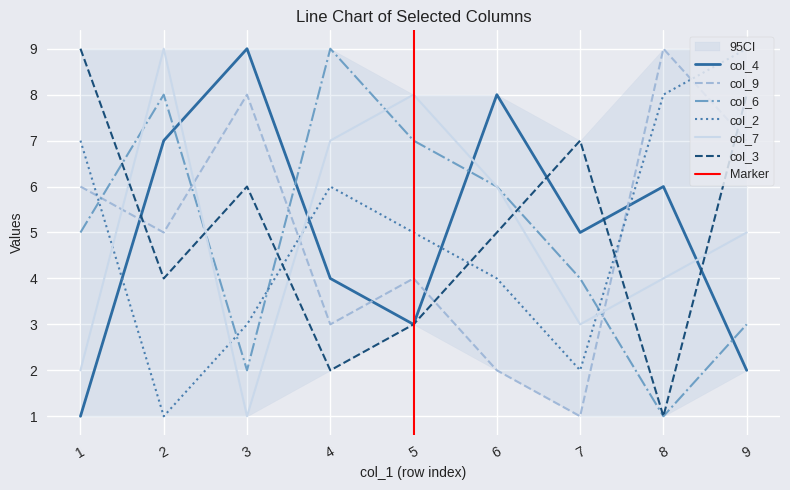

How many col_6 values are between 3 and 7?

5